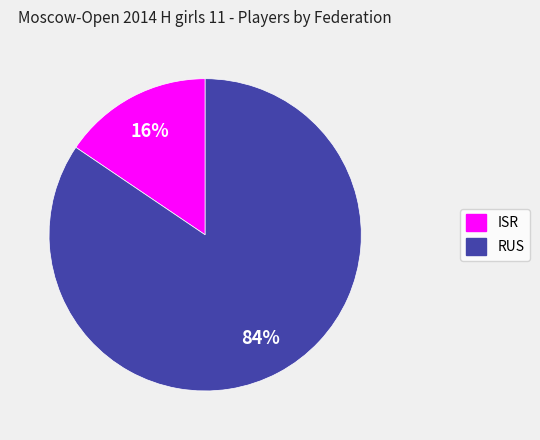

The ISR slice represents 21% of the pie. True or false?

False